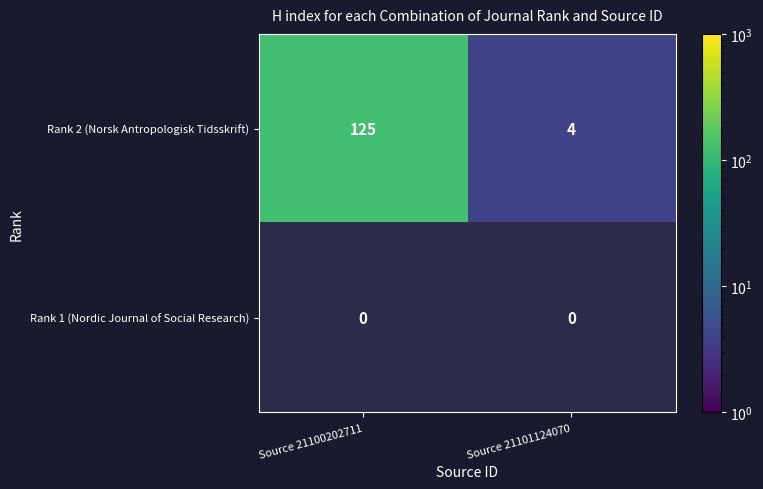

Read the Rank 2 (Norsk Antropologisk Tidsskrift) value at Source 21101124070.

4